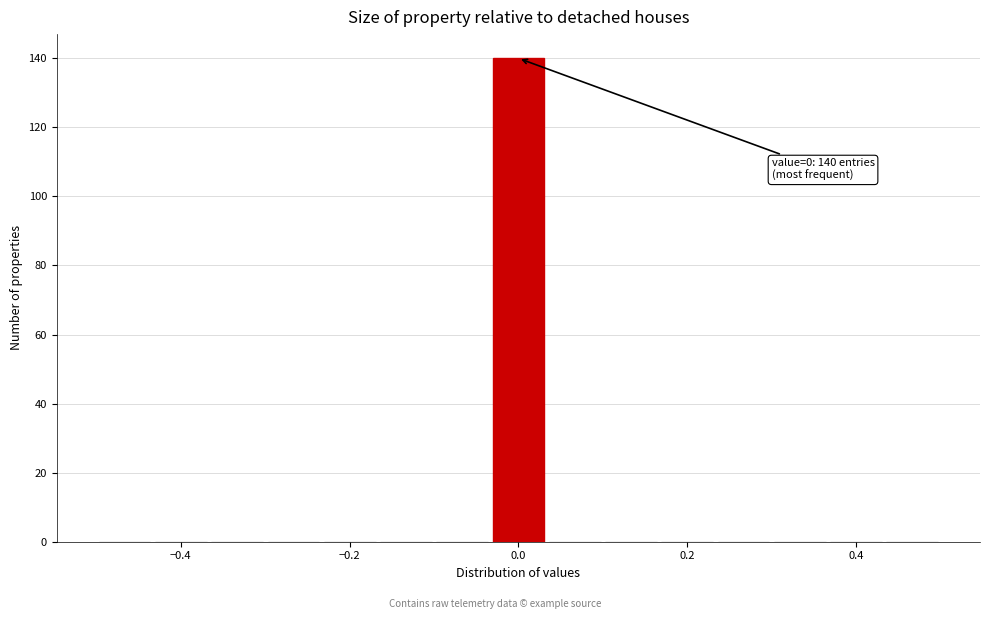

Around what value on the x-axis is the tallest bar? Give the approximate position of its centre, as read against the axis.

0.00